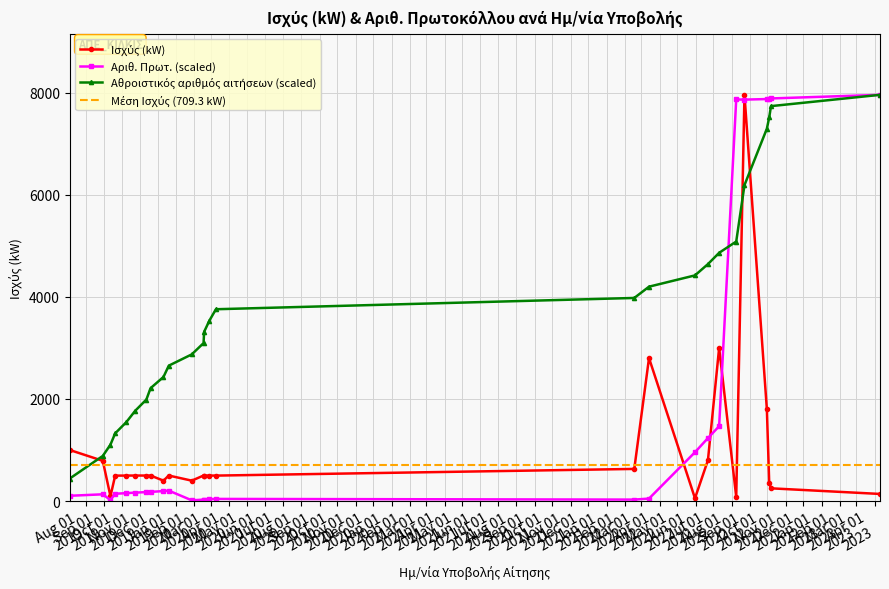

What is the lowest value of the Αριθ. Πρωτ. (scaled) series?

14.8